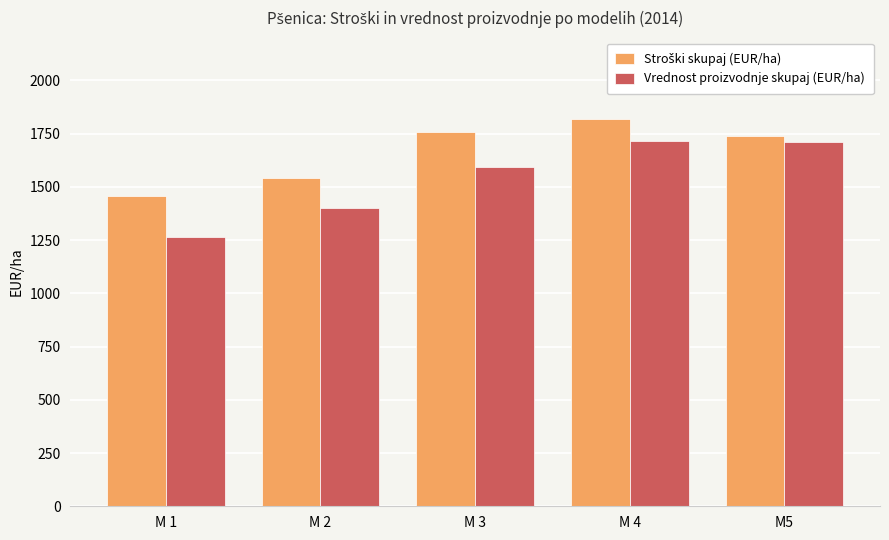

What value does the Vrednost proizvodnje skupaj (EUR/ha) series have at M 2?

1401.5